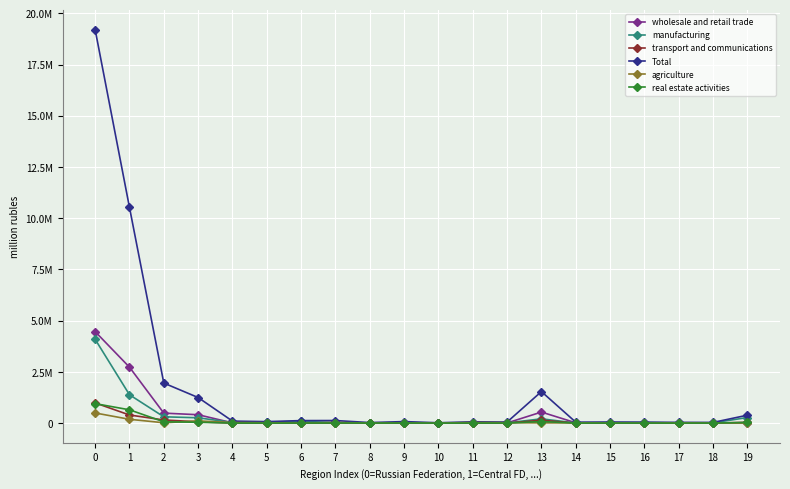

Rank the categories by Total value from highest to lowest.

0, 1, 2, 13, 3, 19, 7, 6, 4, 9, 5, 11, 15, 12, 14, 16, 17, 18, 8, 10